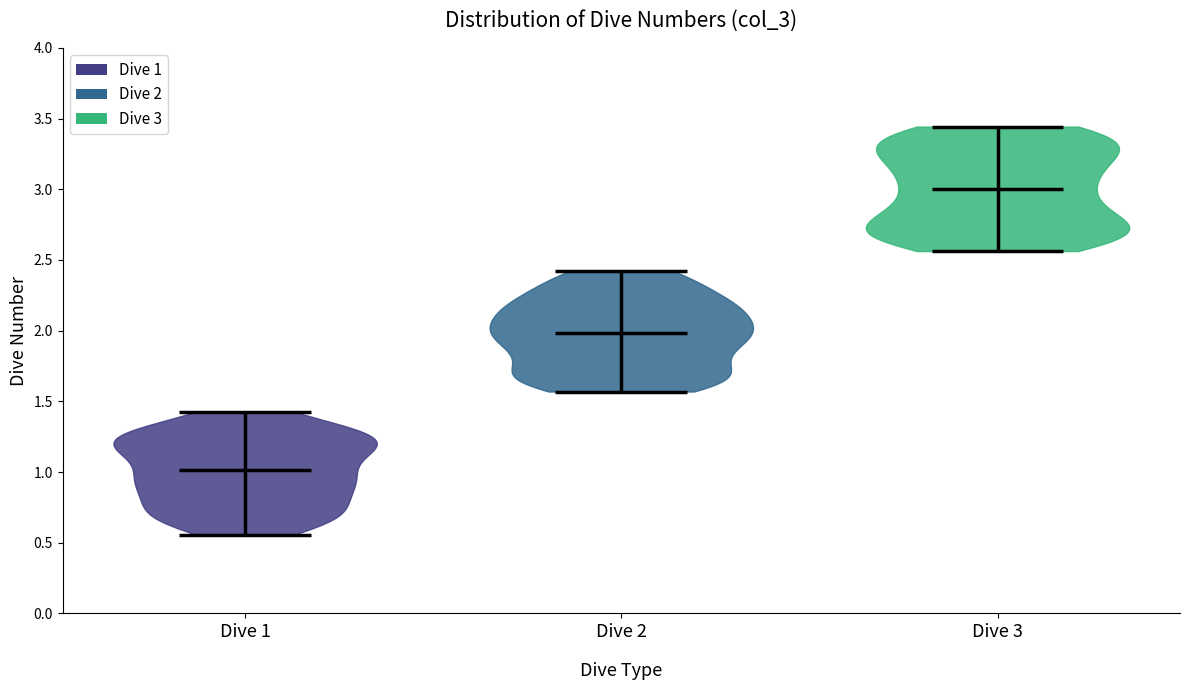

What is the lowest point the violin for Dive 3 reaches on the y-axis? The values are not printed on the chart, so give them approximately, as read against the axis.

2.55